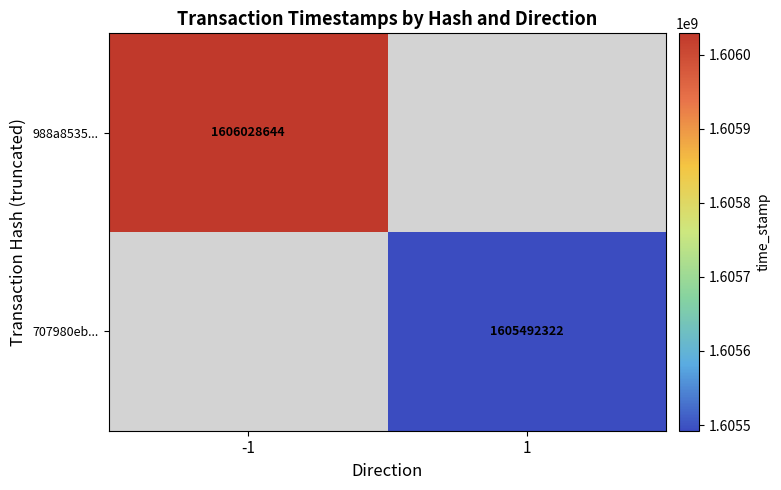

The value of 988a8535... at -1 is 2159087674. True or false?

False